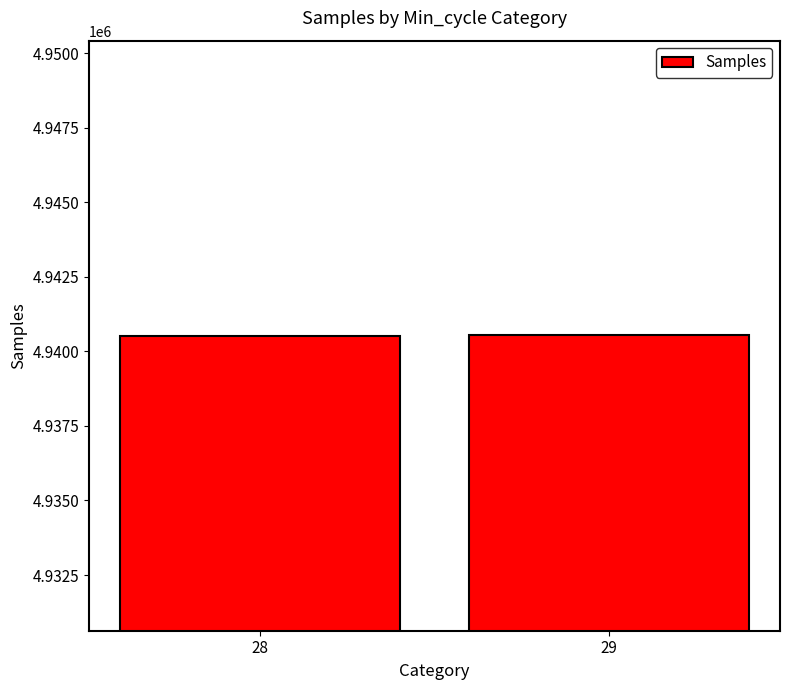

What is the ratio of the value at 28 to the value at 29?

1.0